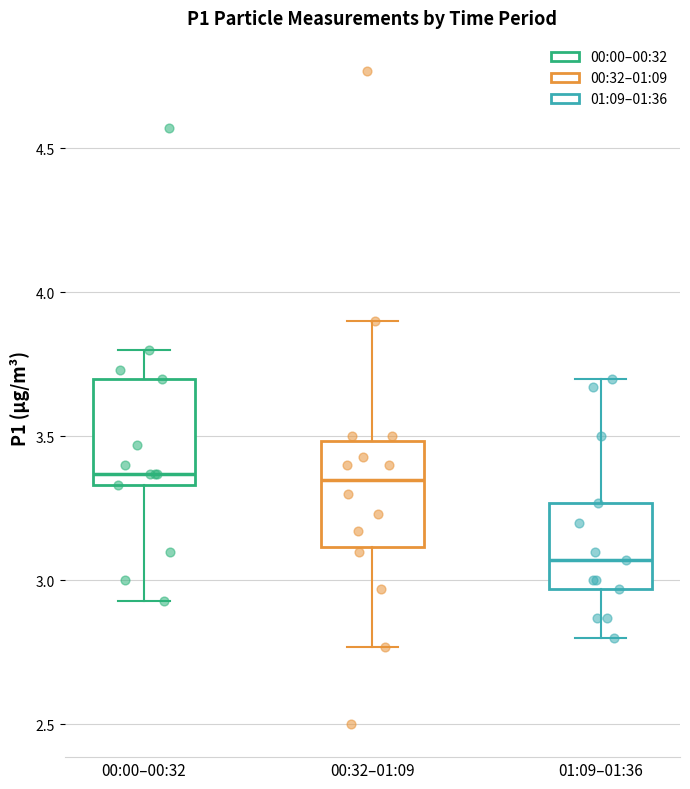

Reading left to right, transcribe this box plot: for each box, give where its median line is, the range the box spans, and where its two whiskers end, as read against the y-axis. The values are not printed on the chart, so give them approximately, as read against the axis.

00:00–00:32: median 3.35 (just above the box's lower edge), box 3.35 to 3.70, whiskers 2.95 to 3.80
00:32–01:09: median 3.35, box 3.10 to 3.50, whiskers 2.75 to 3.90
01:09–01:36: median 3.05, box 2.95 to 3.25, whiskers 2.80 to 3.70